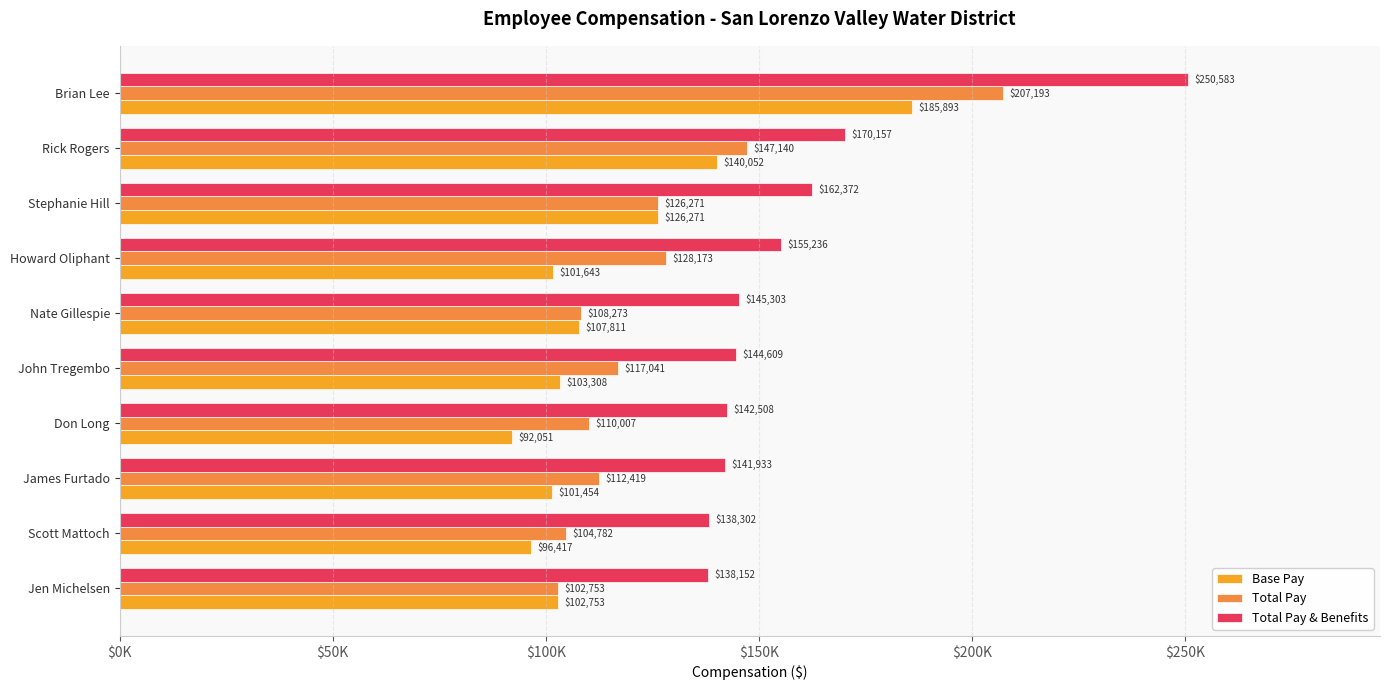

At which category is the sum across all series the highest?

Brian Lee